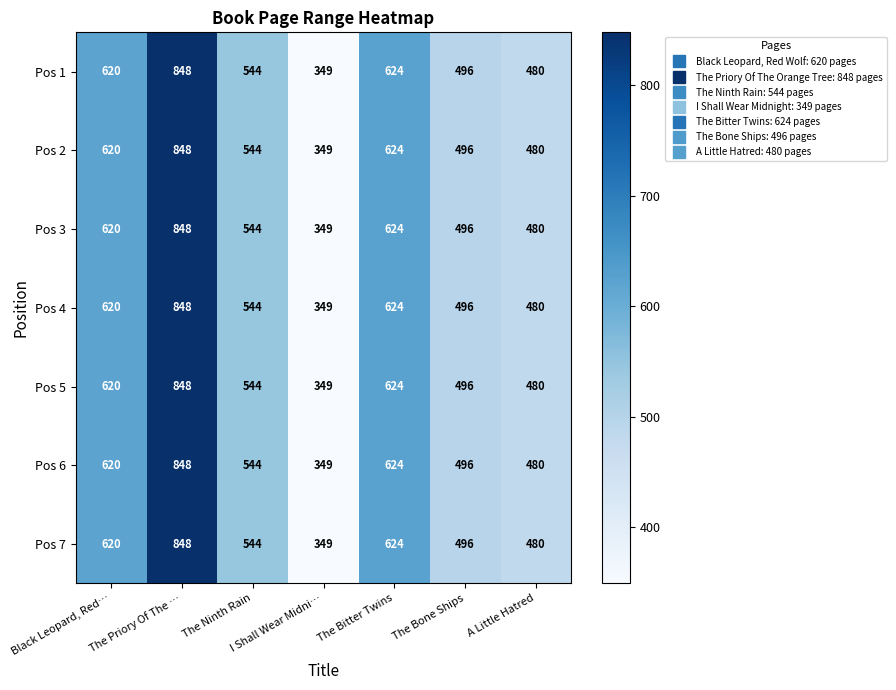

Is it true that Pos 5 equals 219 at The Bone Ships?

False